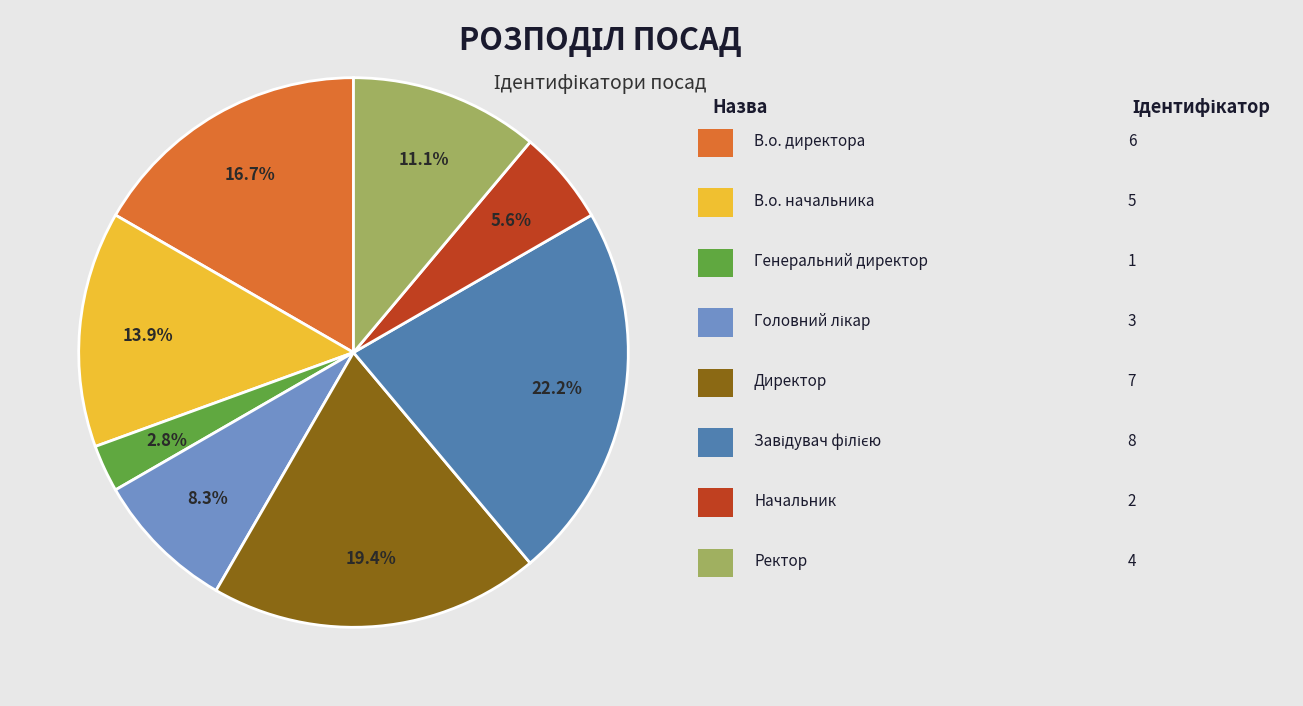

Is there a majority slice in this chart?

No